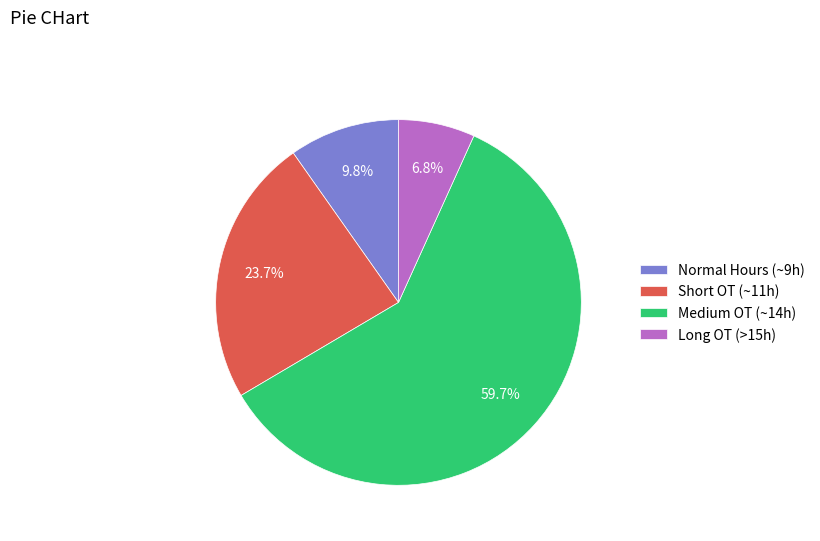

What is the total percentage of Medium OT (~14h) and Long OT (>15h)?

66.5%